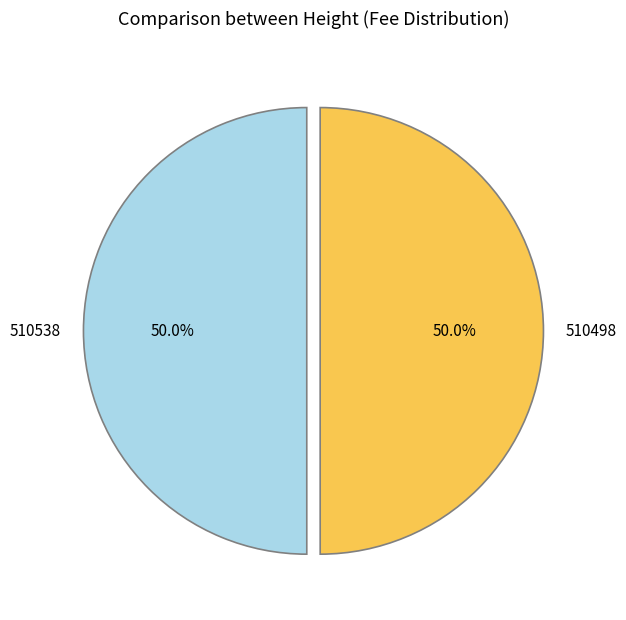

To the nearest percent, what portion does 510498 represent?

50%